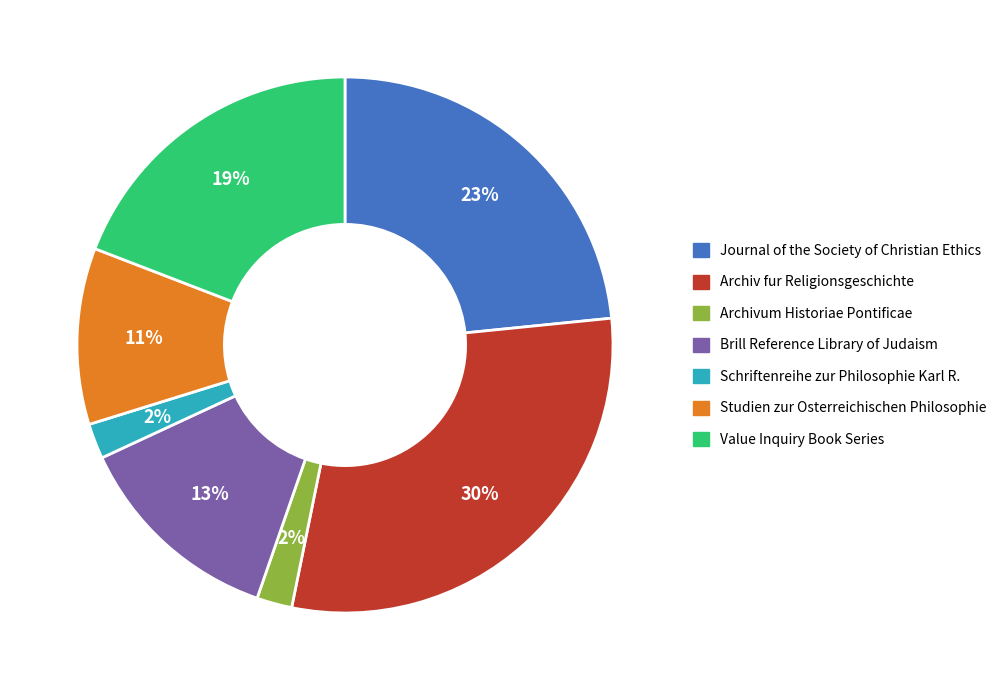

Does Journal of the Society of Christian Ethics account for over 50% of the chart?

No